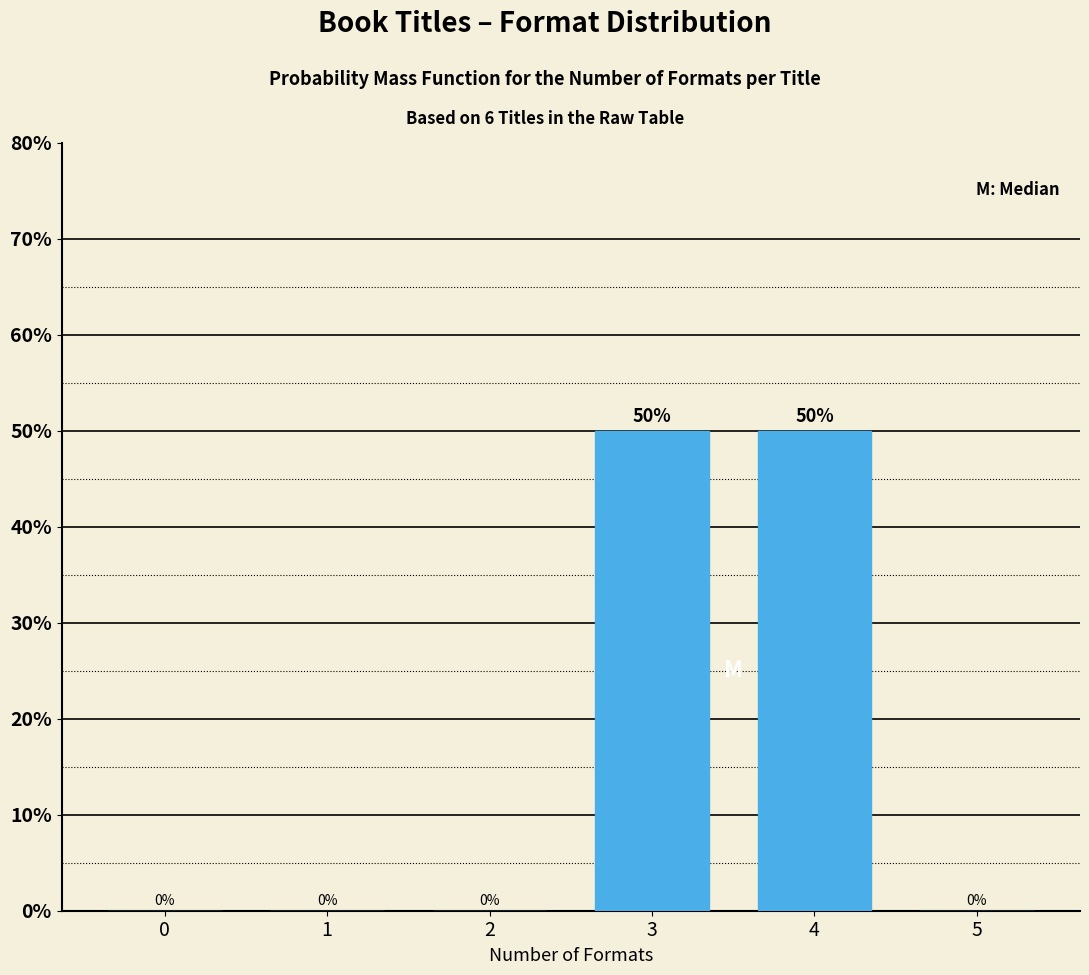

Reading left to right, what are all the values shown in this chart?

0=0	1=0	2=0	3=50	4=50	5=0